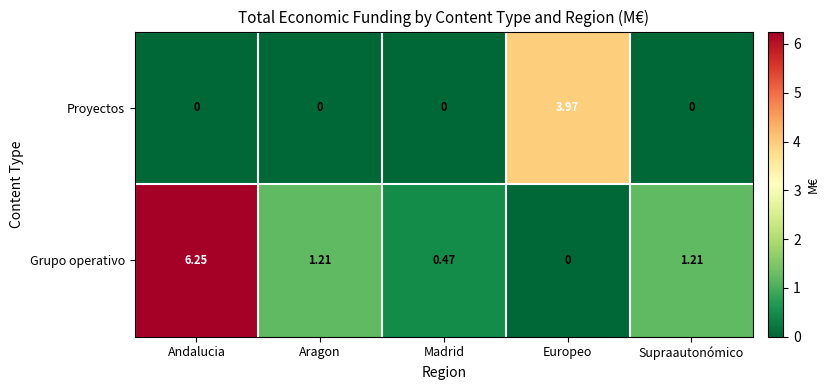

Between Aragon and Madrid, which series saw the biggest shift?

Grupo operativo